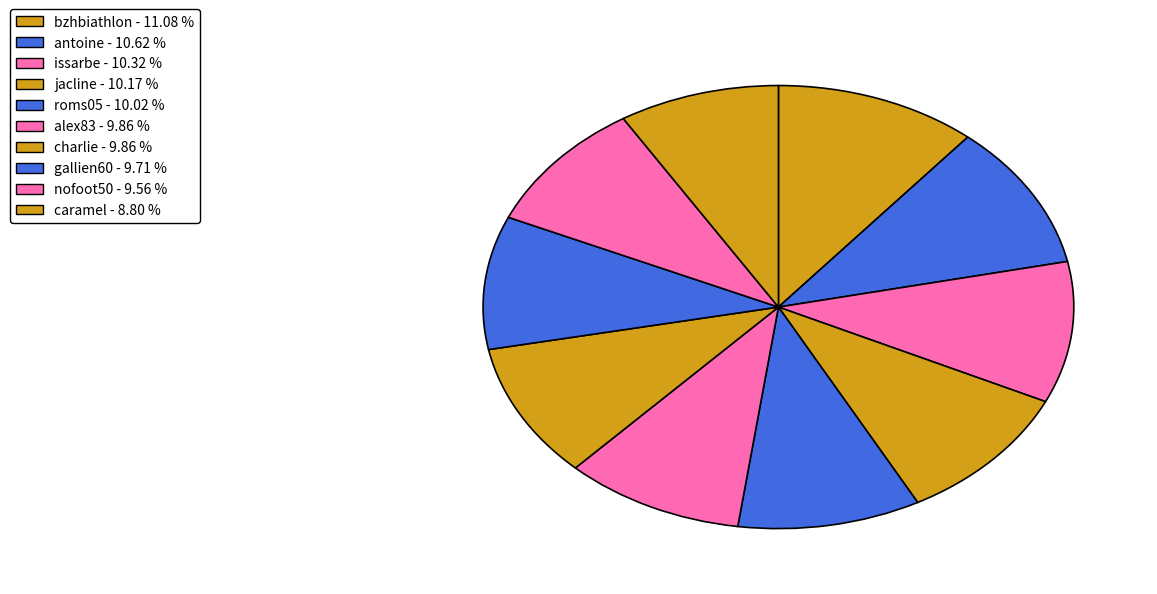

How many segments does this pie chart have?

10